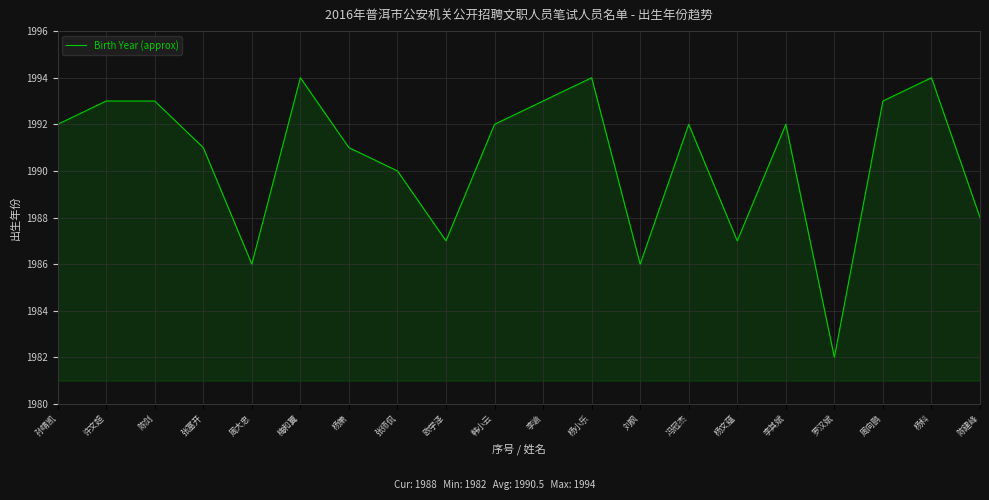

At which category does the chart reach its minimum across all series?

罗汉斌